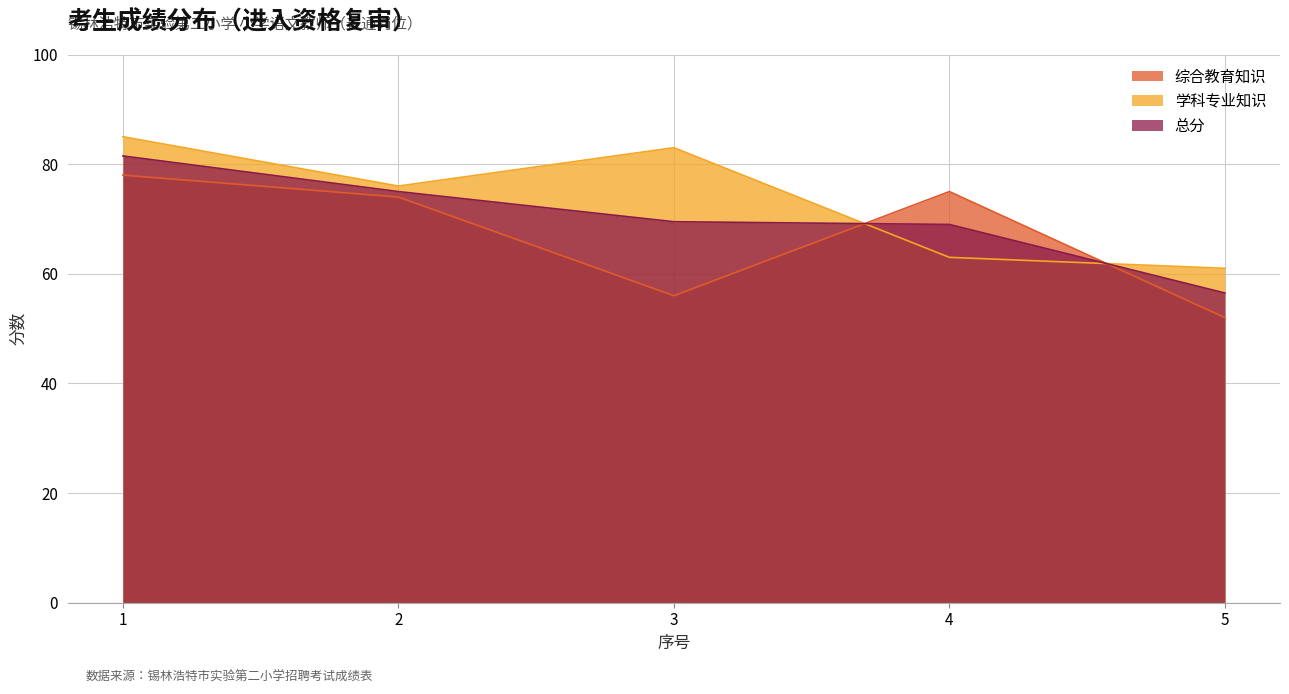

Where is 总分 nearest to the value 69?

4